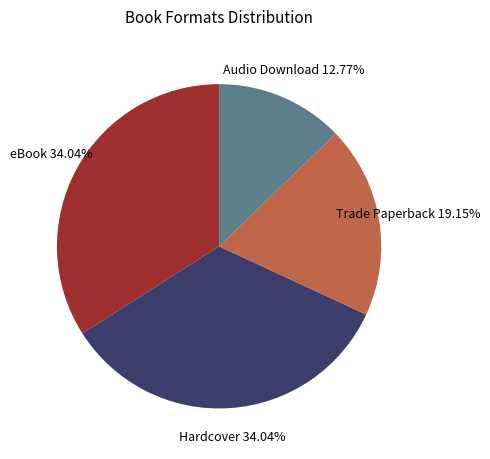

Is there any slice that represents more than half of the pie?

No